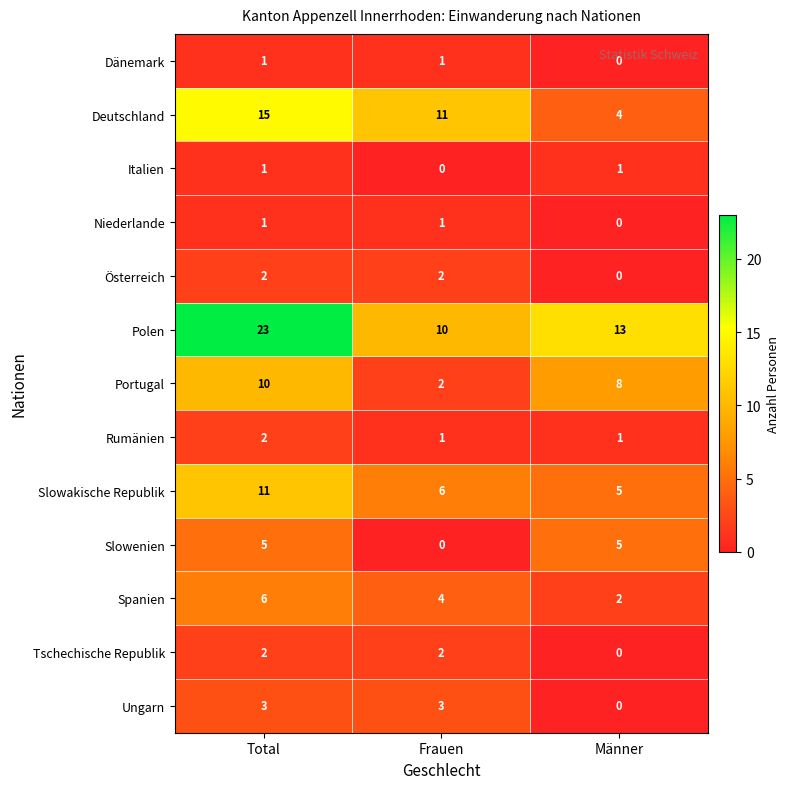

At how many categories does at least one series exceed 19?

1